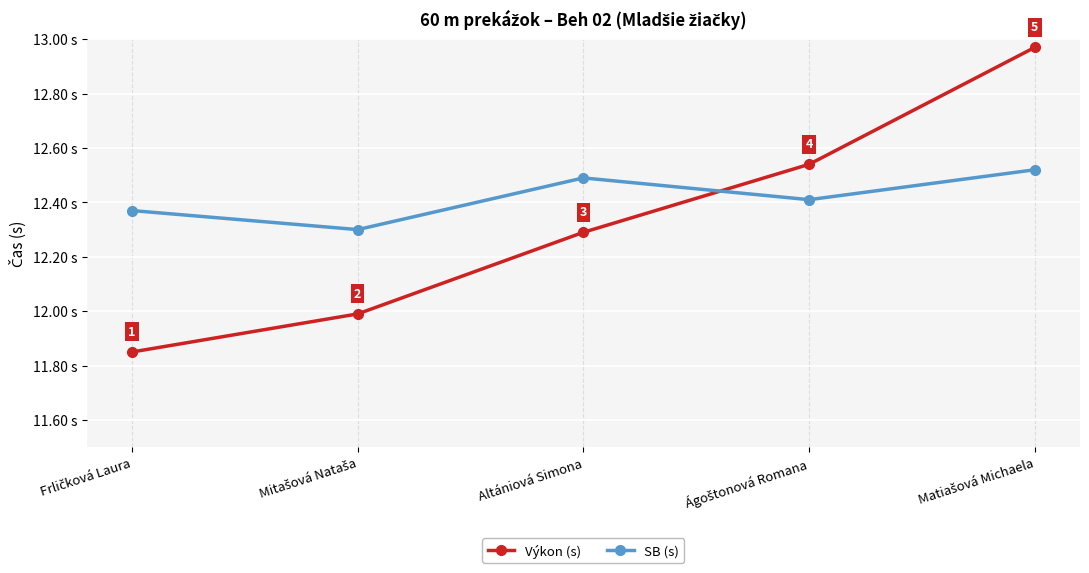

What is the label of the 3rd point from the right?

Altániová Simona